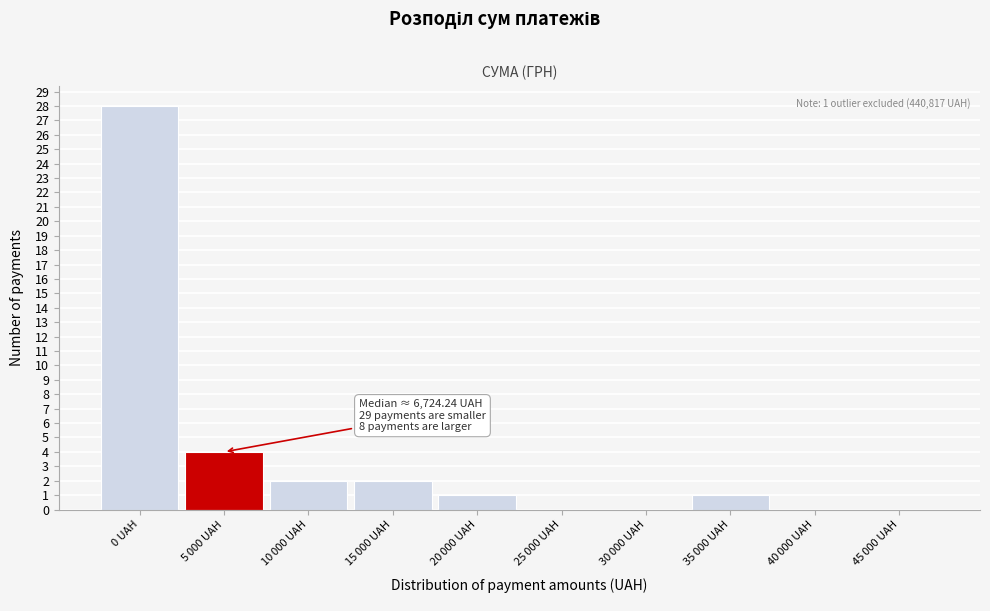

At which category does the chart reach its peak across all series?

0 UAH